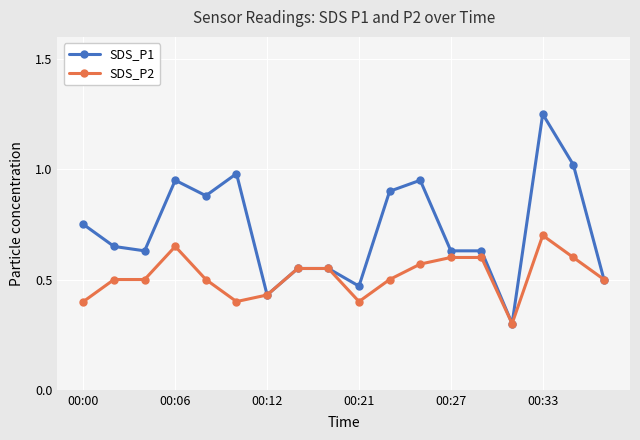

What is the minimum value for SDS_P1?

0.3